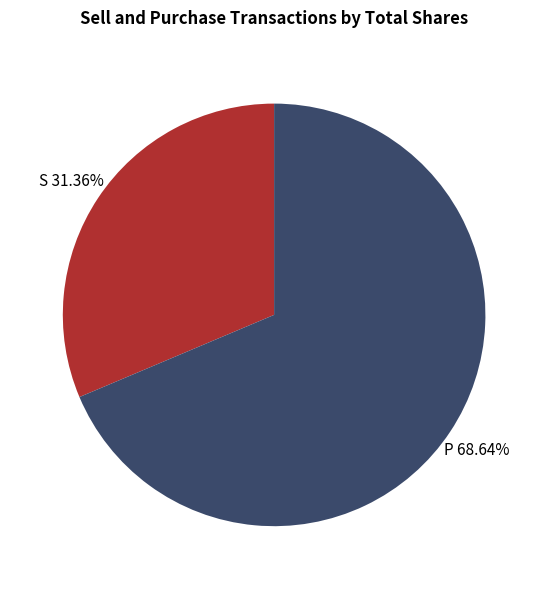

Does any single category account for the majority?

Yes